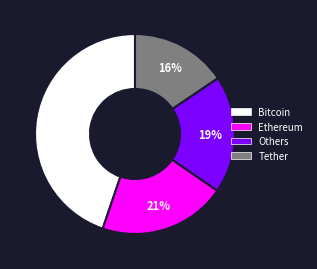

Is there a majority slice in this chart?

No